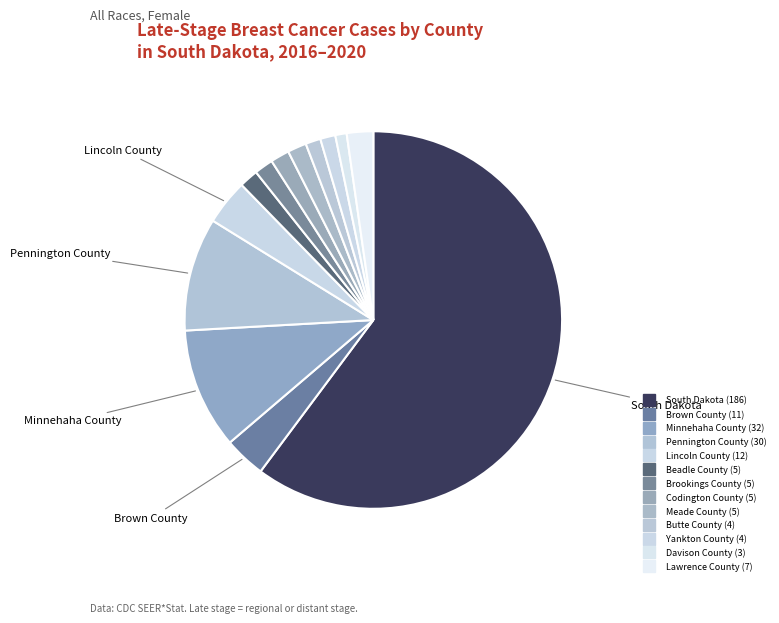

How many segments does this pie chart have?

13